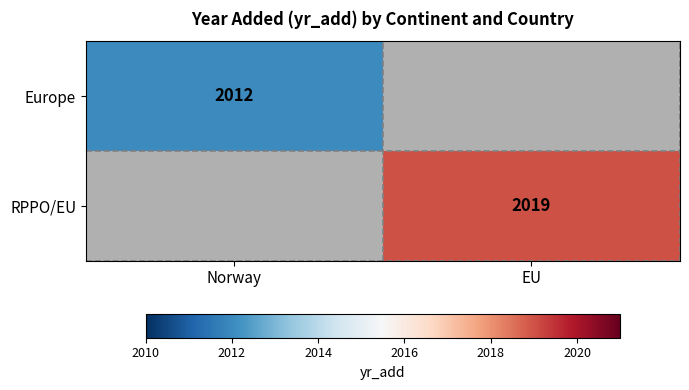

The Europe series shows 582.5 at Norway. True or false?

False